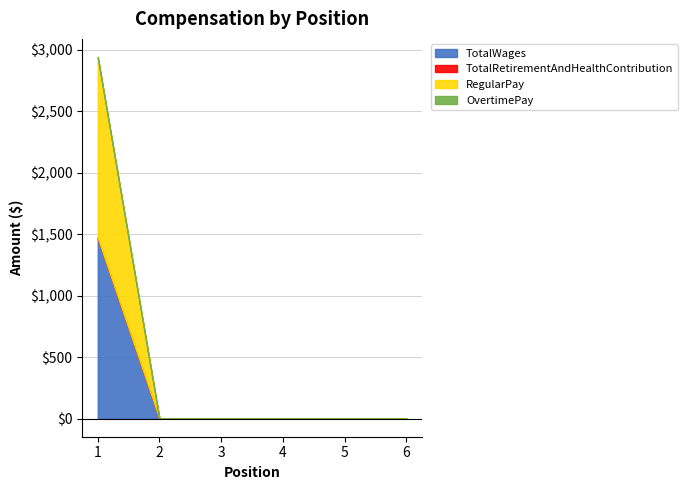

What is the average value of the RegularPay series?

245